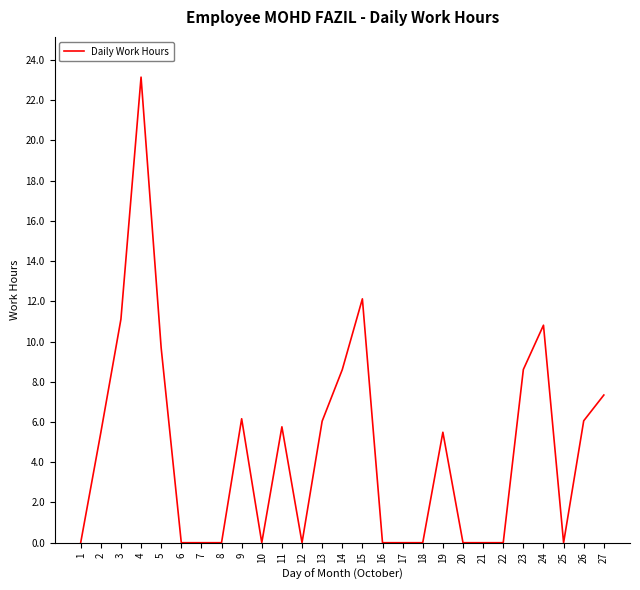

What is the greatest value displayed?

23.1